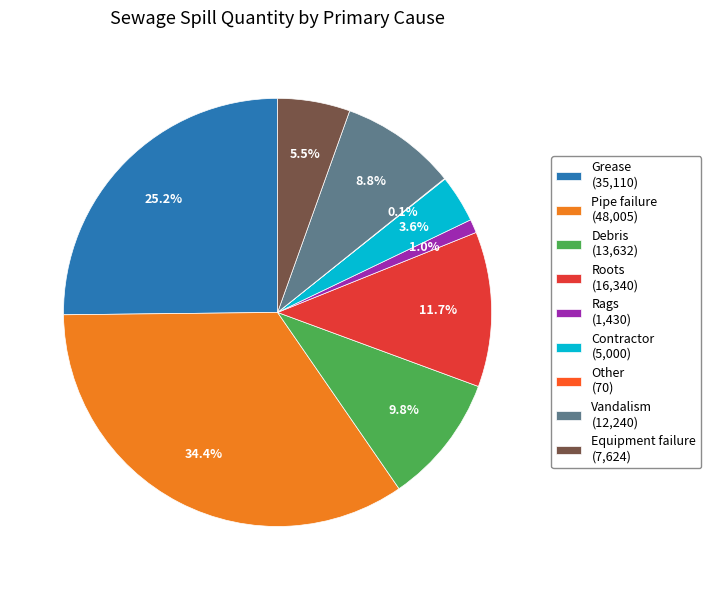

Is there a majority slice in this chart?

No